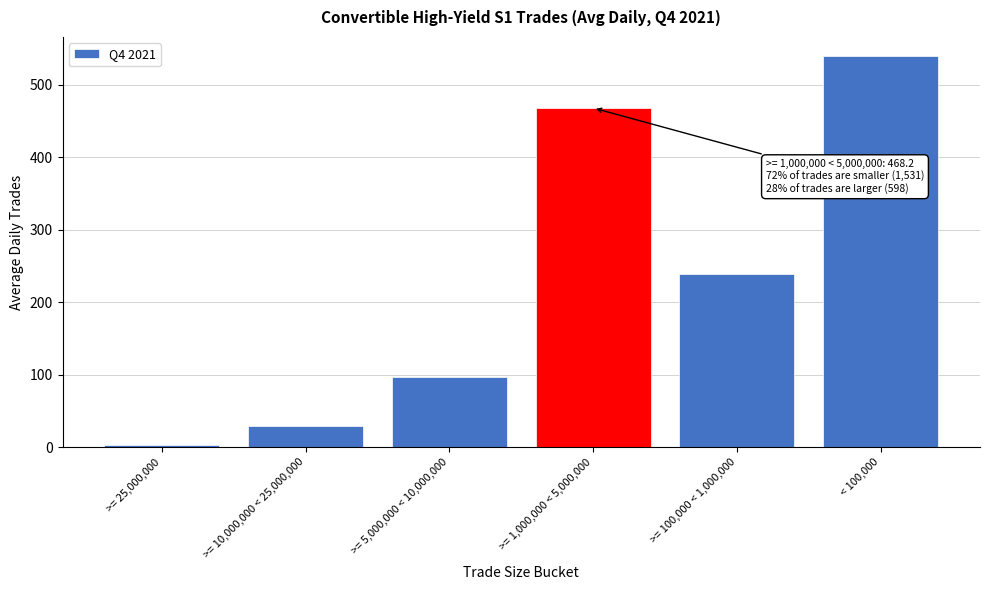

Reading left to right, what are all the values shown in this chart?

2.8	28.8	96.9	468.2	238.8	539.4